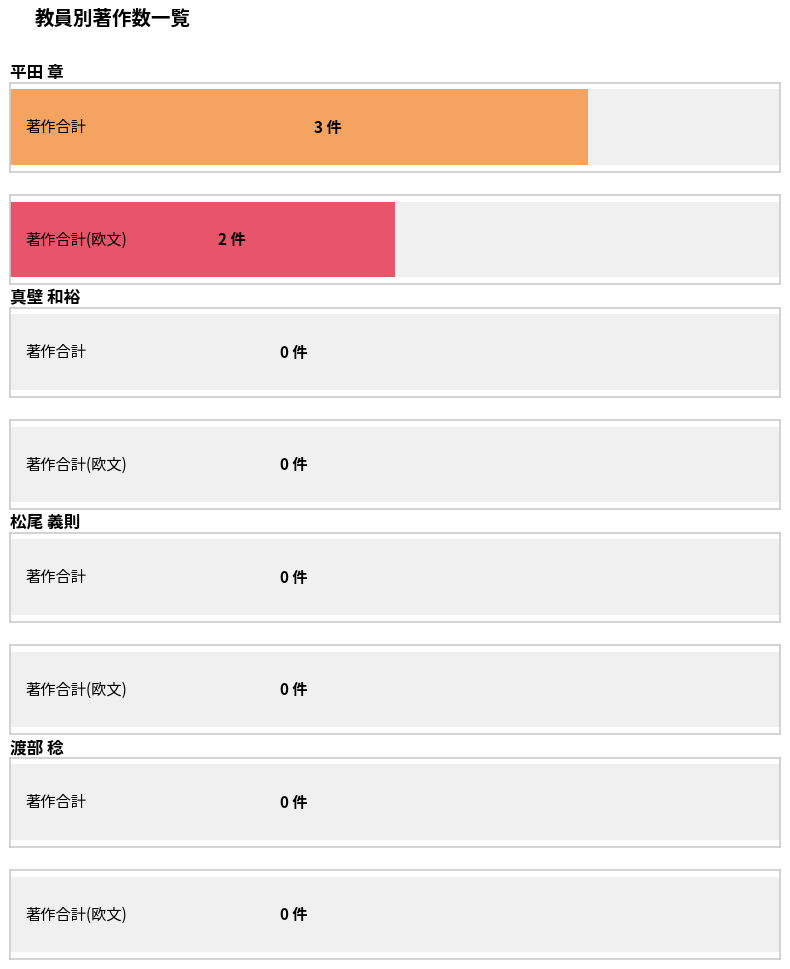

The value of 著作合計 at 渡部 稔 is 0. True or false?

True